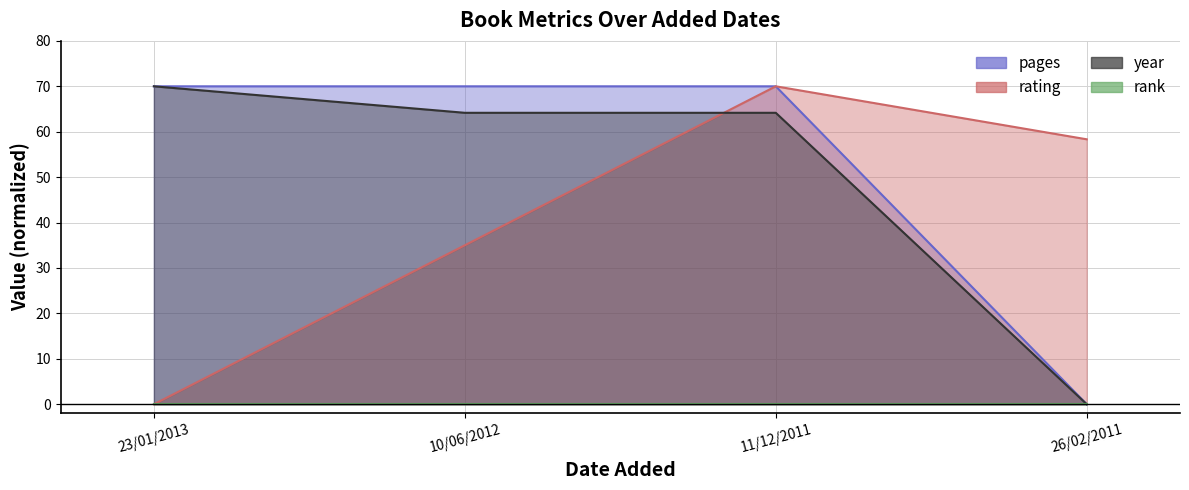

What is the total value across all series at 10/06/2012?

169.2